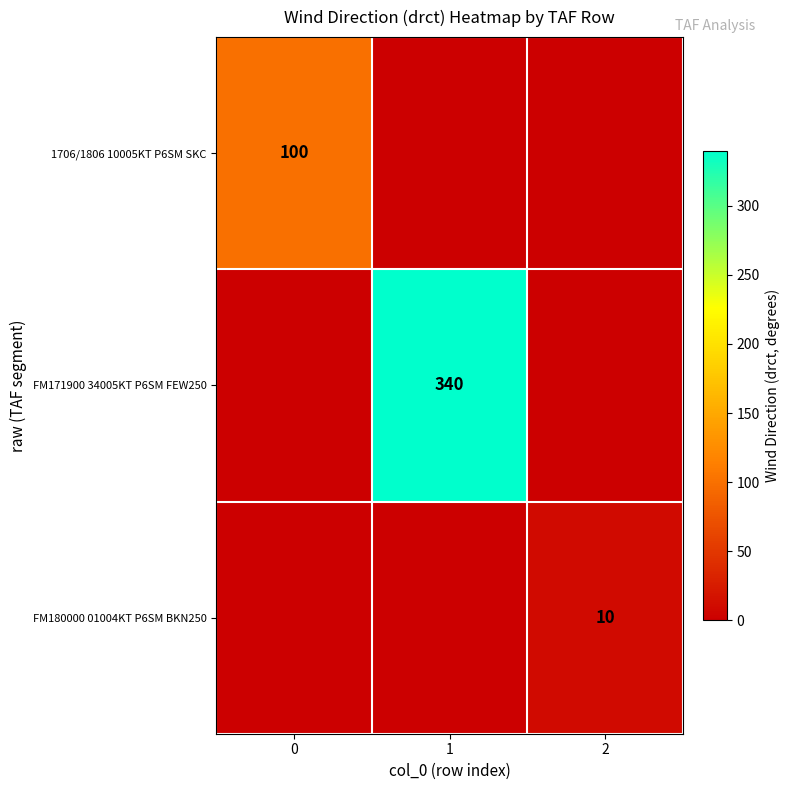

Between 1 and 2, which is larger?

1